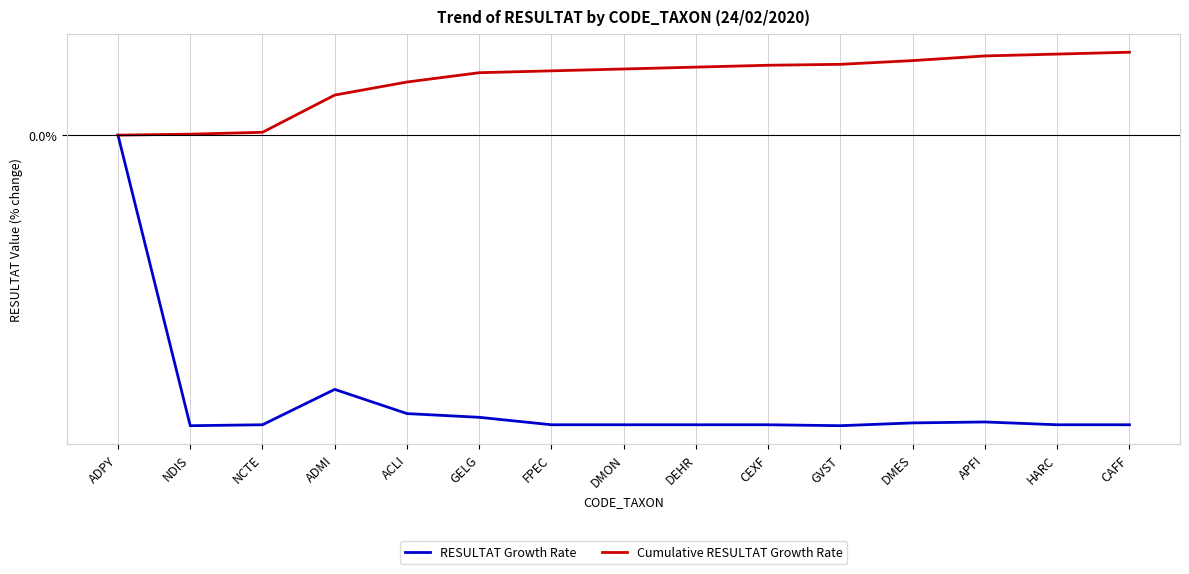

Rank the series by their average value, from lowest to highest.

RESULTAT Growth Rate, Cumulative RESULTAT Growth Rate